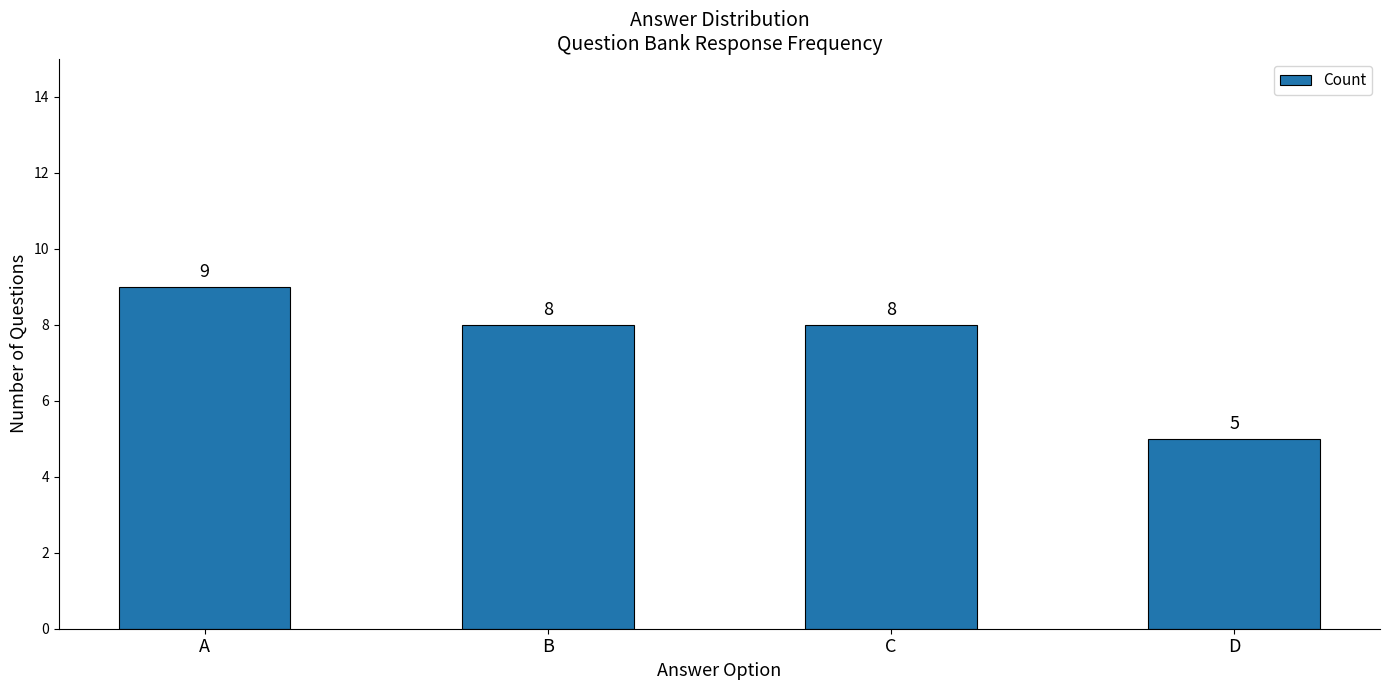

The value at D is 9. True or false?

False